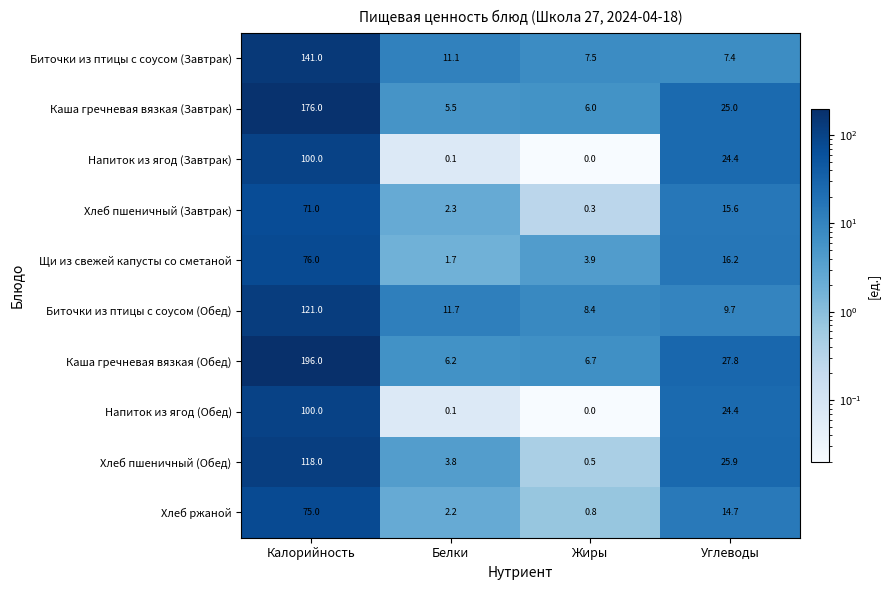

True or false: Биточки из птицы с соусом (Обед) has a value of 11.7 at Белки.

True